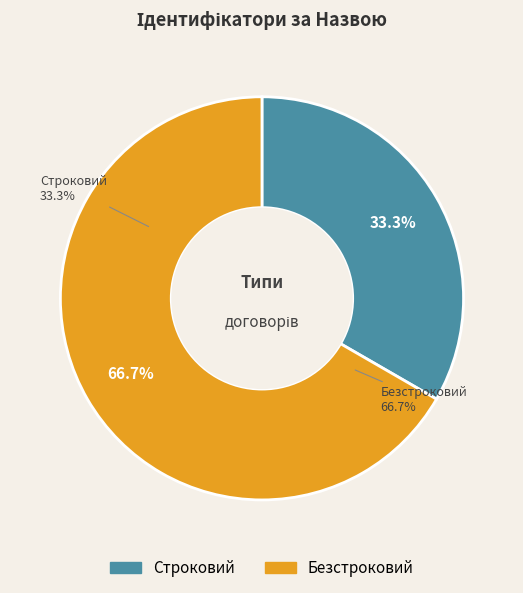

To the nearest percent, what percentage of the pie is Безстроковий?

67%